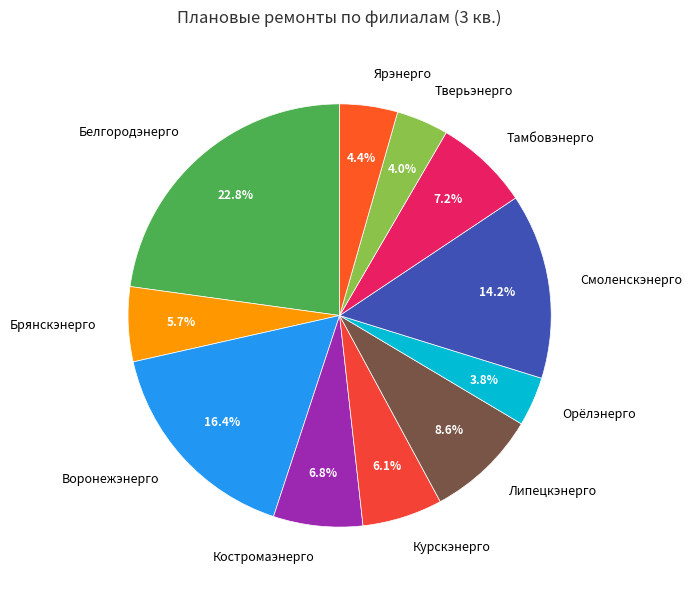

How much of the chart is everything except Костромаэнерго?

93.2%